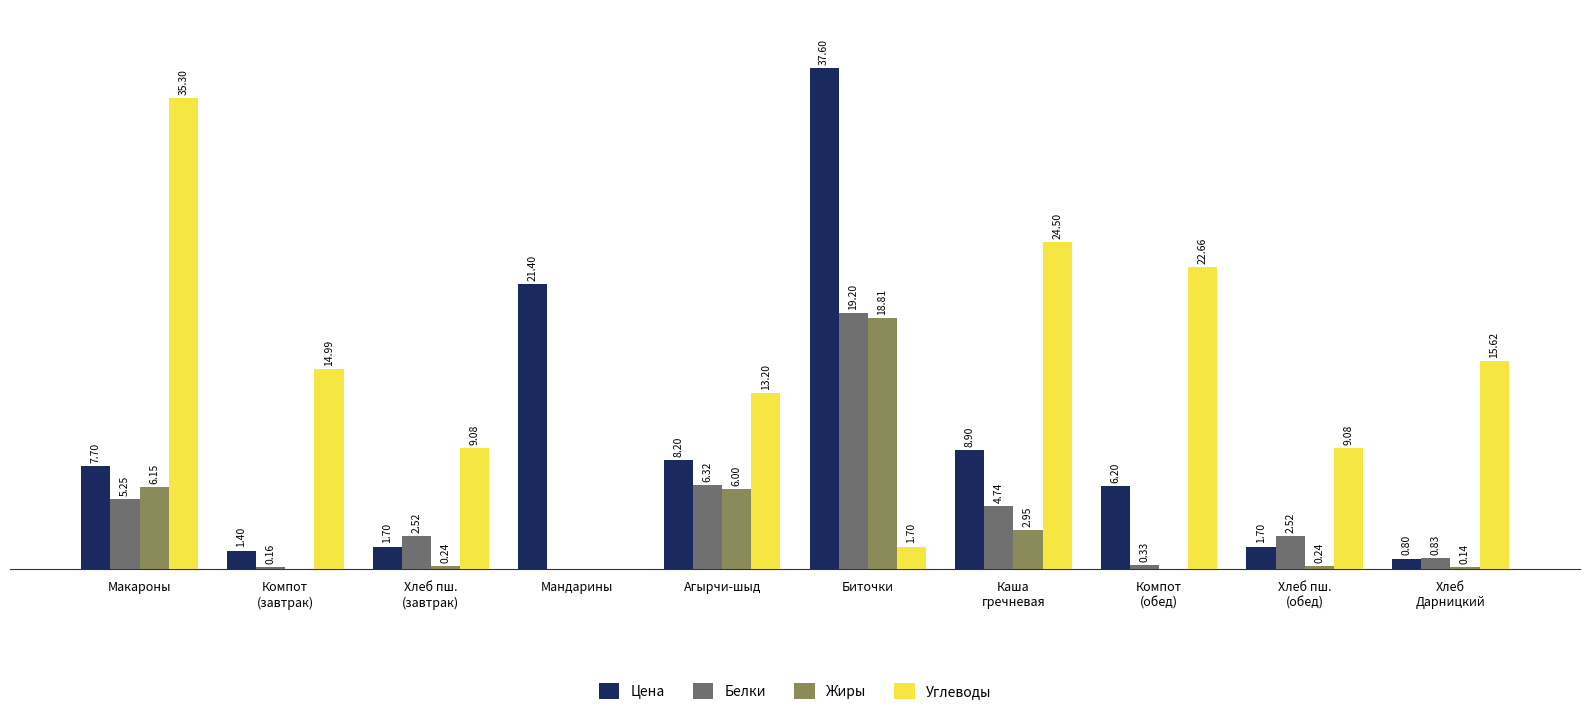

Where is Жиры nearest to the value 9?

Макароны